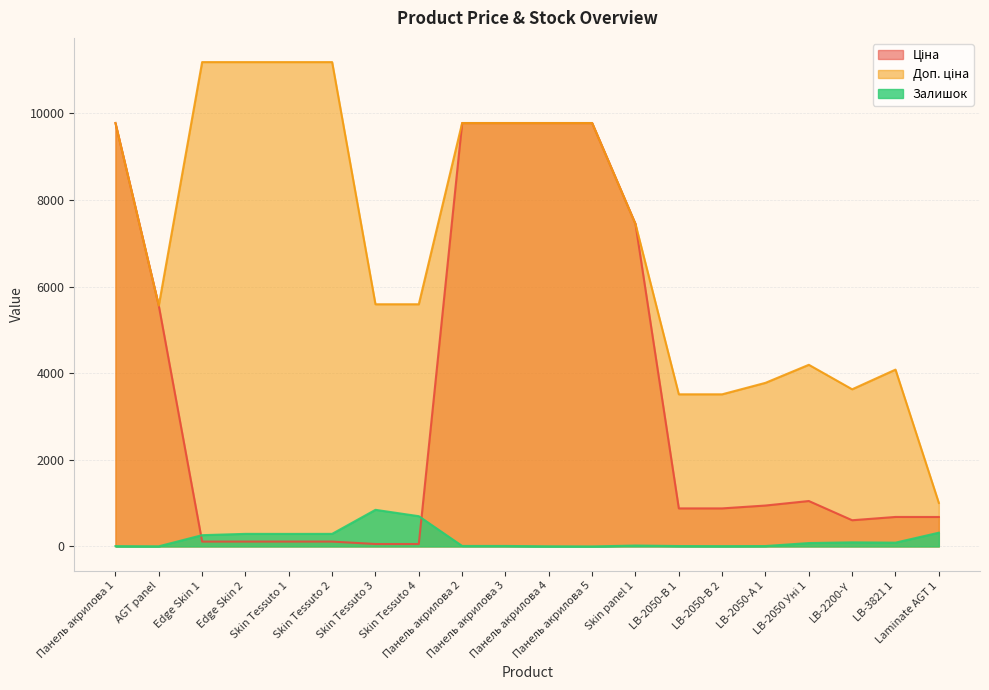

At which category is the sum across all series the highest?

Панель акрилова 2